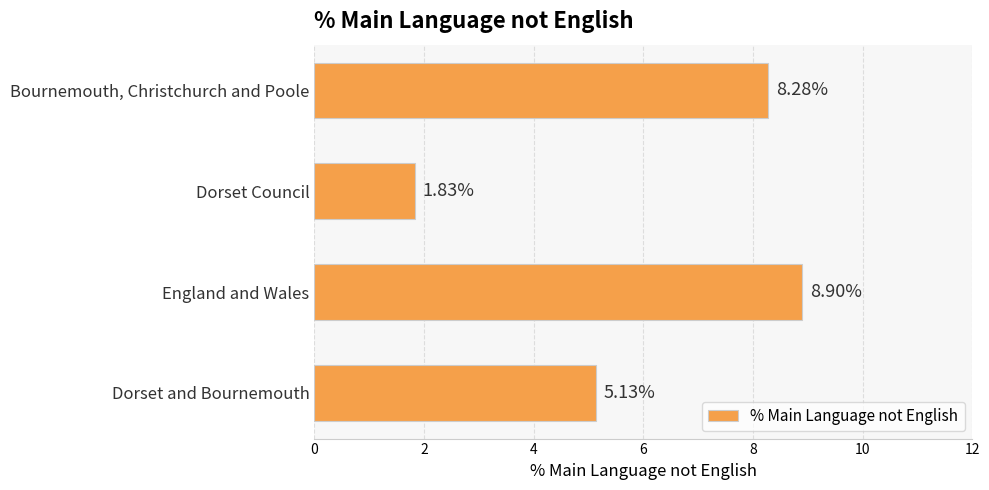

At which label is the value closest to 5?

Dorset and Bournemouth